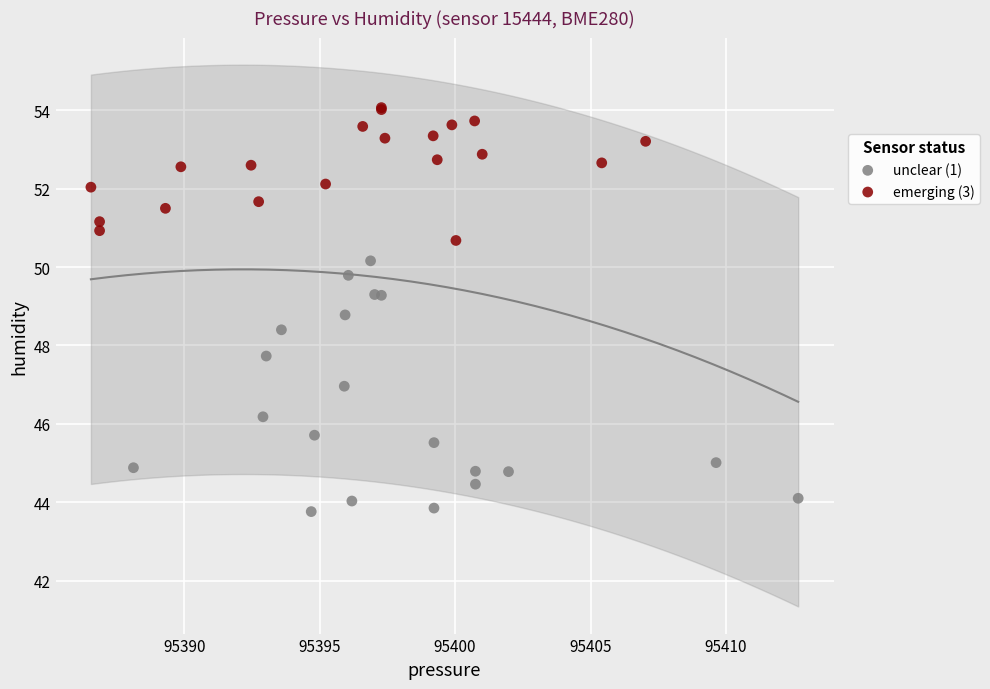

Which series reaches the minimum Y coordinate?

unclear (1)